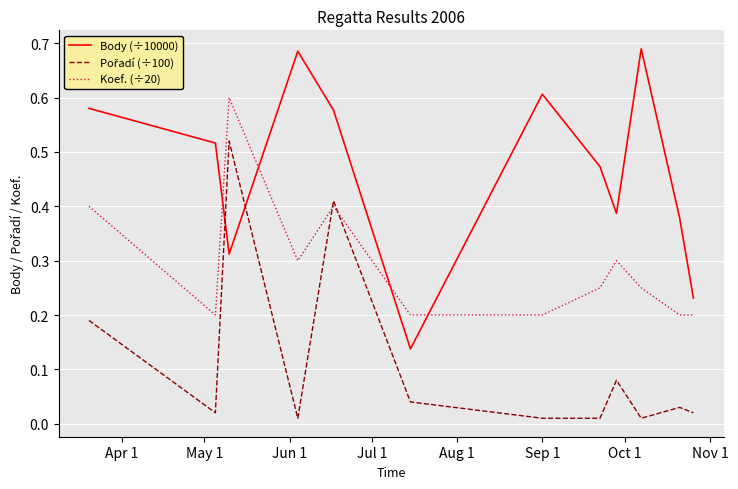

Which series has the largest range (max minus min)?

Body (÷10000)